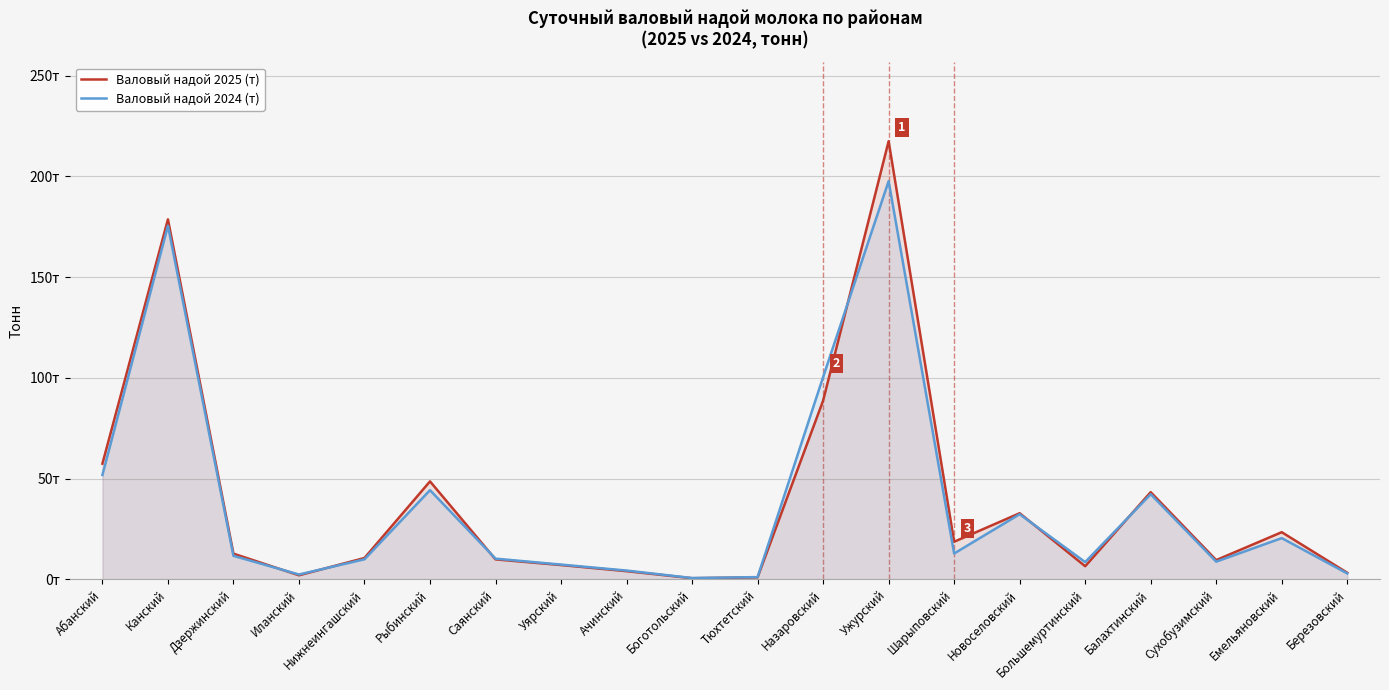

What position from the right is Иланский?

17